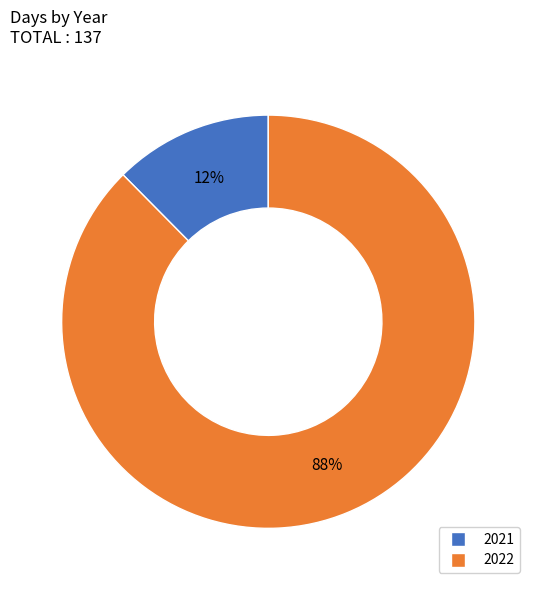

Does 2022 account for over 50% of the chart?

Yes